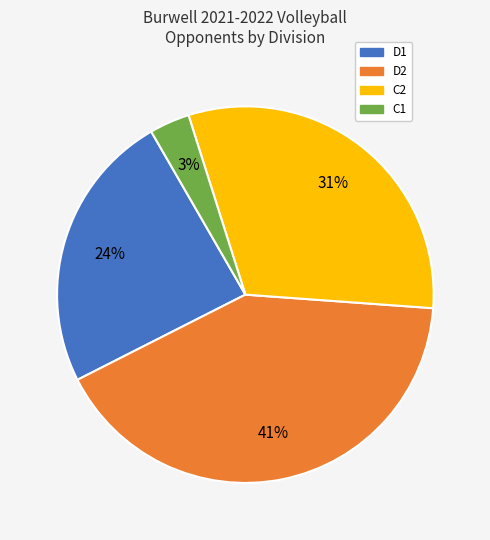

What is the ratio of the value at C1 to the value at D1?

0.1